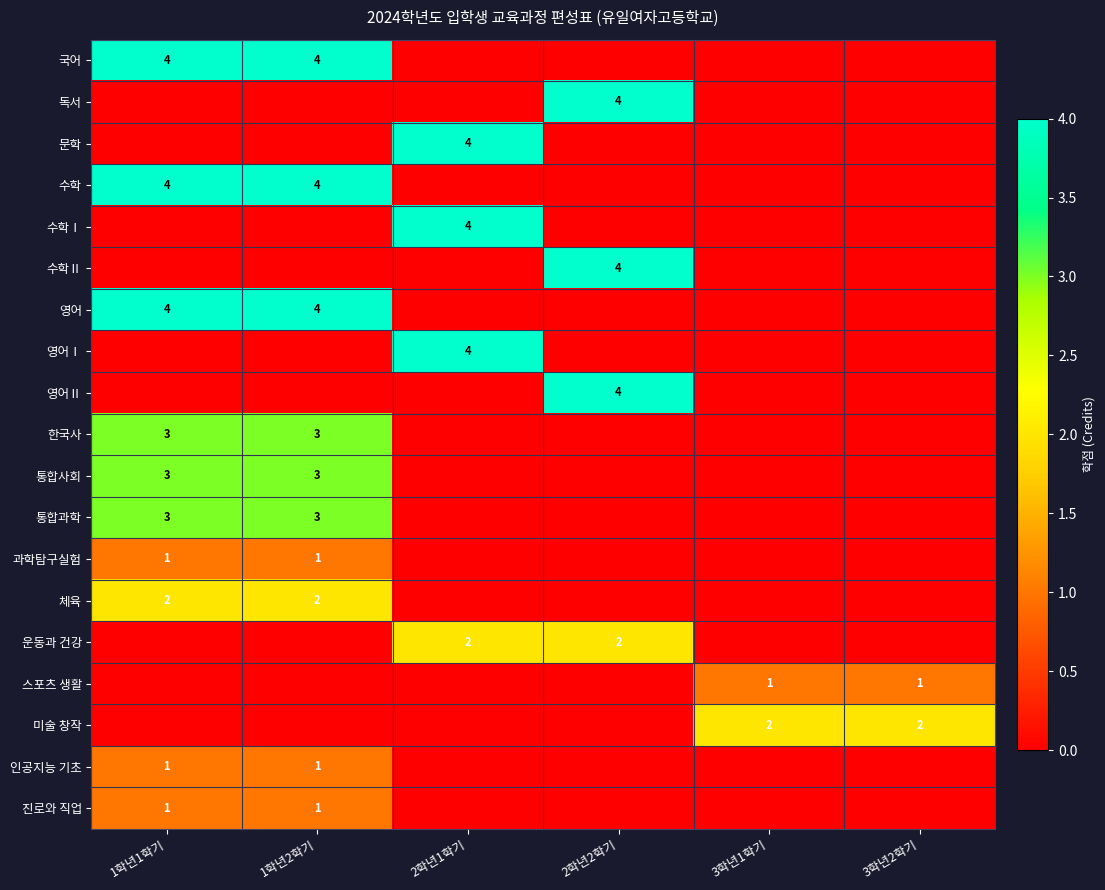

True or false: 통합과학 has a value of 3 at 1학년1학기.

True